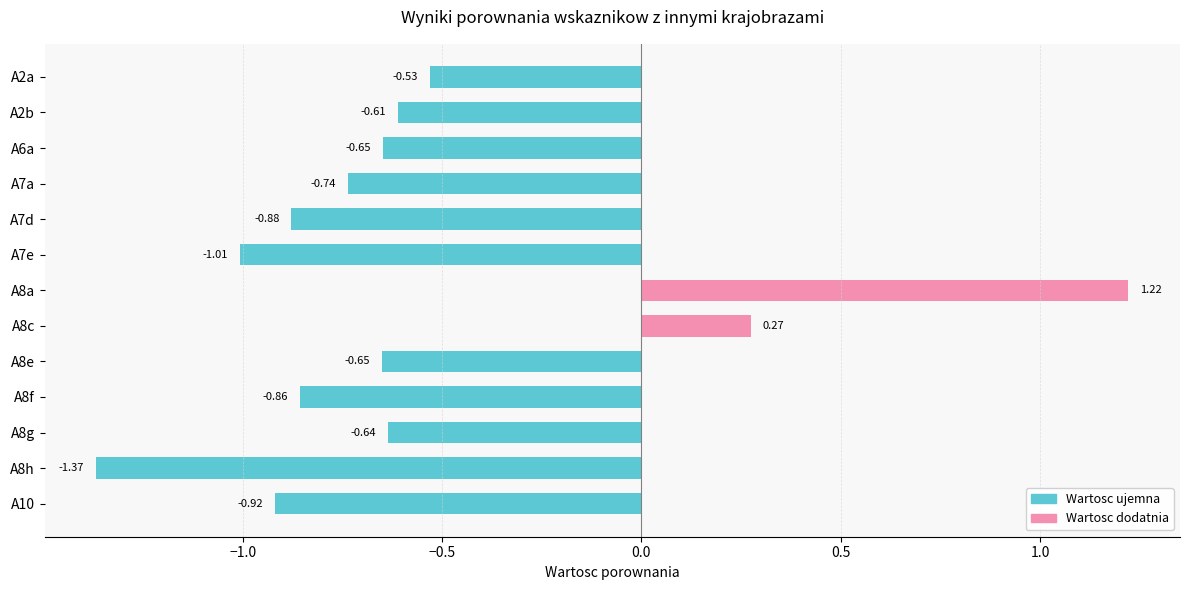

What is the sum of the values at A8a and A8g?

0.6